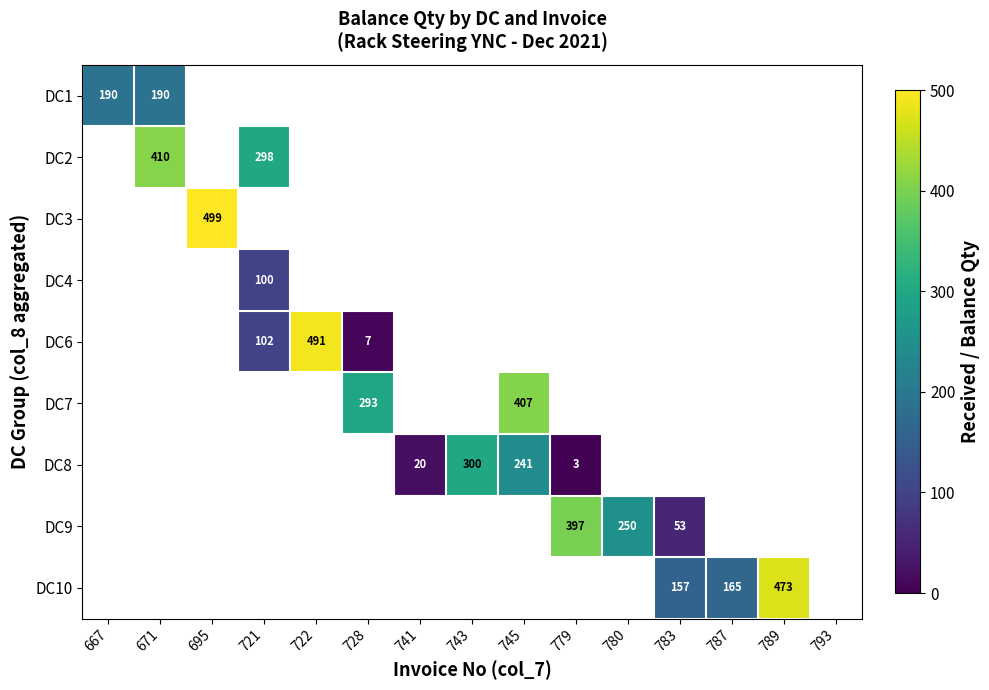

Is it true that DC3 equals 845 at 695?

False